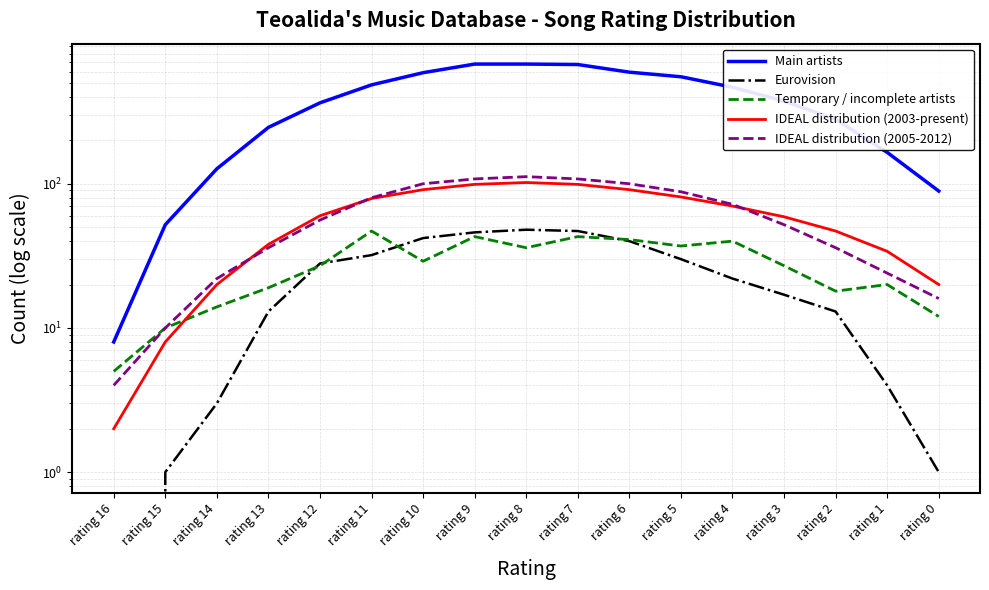

True or false: Eurovision and IDEAL distribution (2005-2012) intersect in this chart.

False